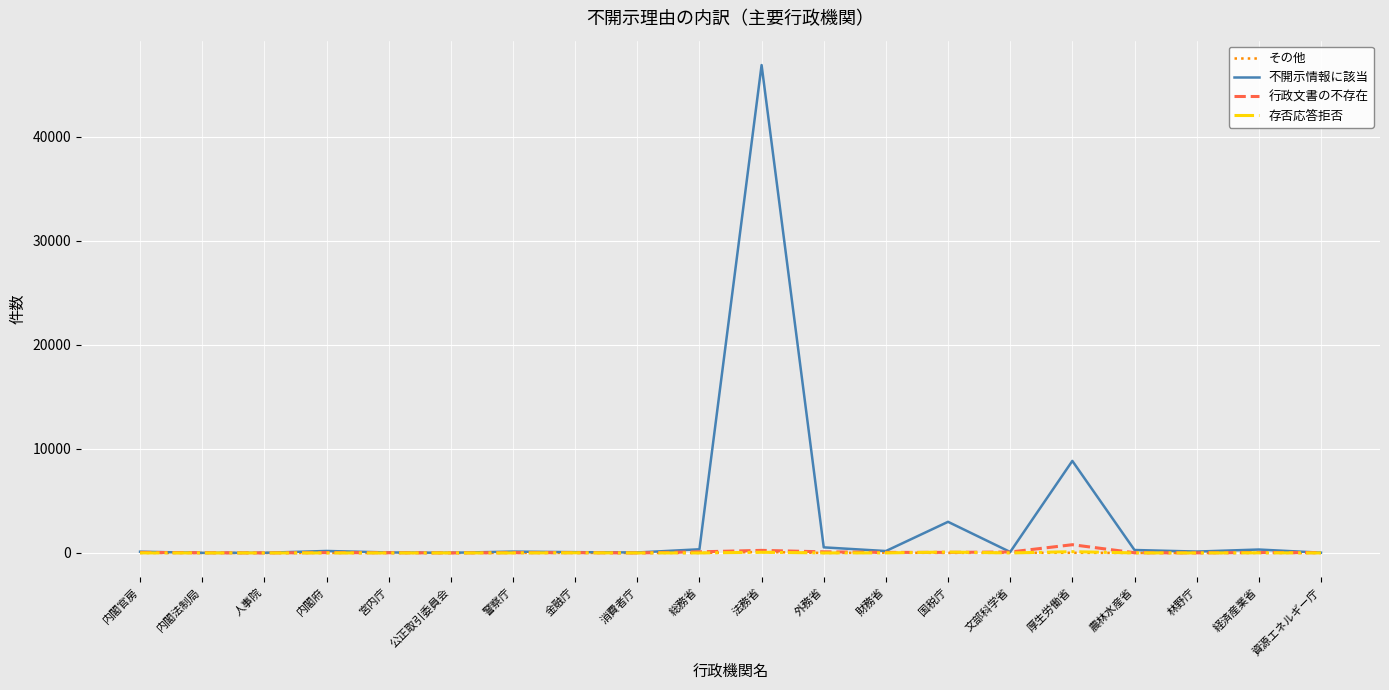

Which category has the highest value across all series?

法務省